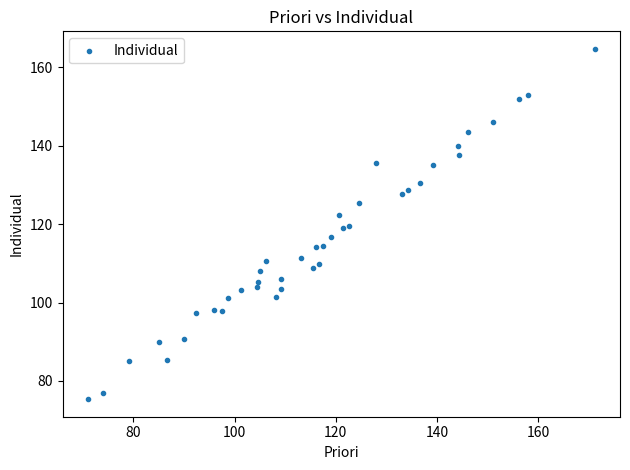

What is the range of Y values (max minus min)?

89.3